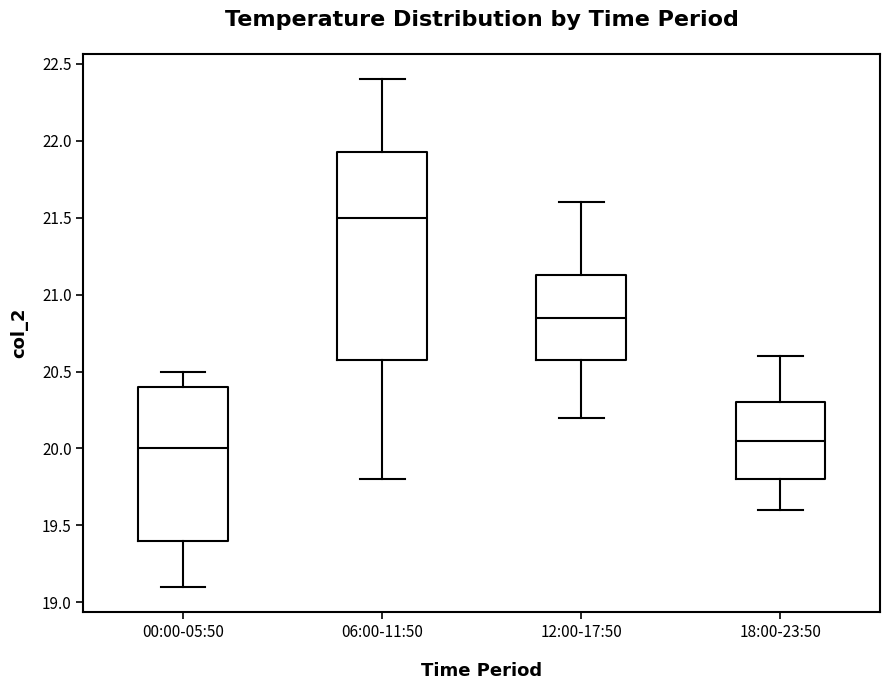

Which box's median line is the lowest?

00:00-05:50